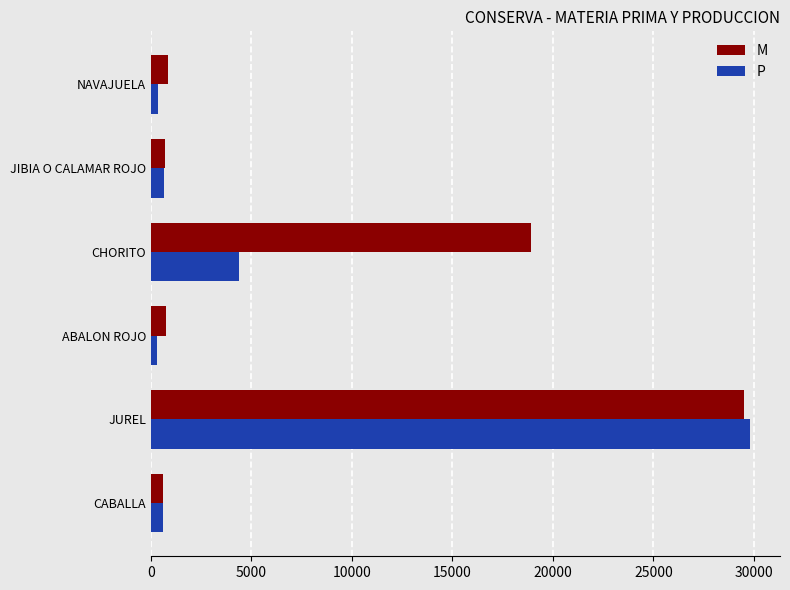

Which label corresponds to the largest value in the chart?

JUREL